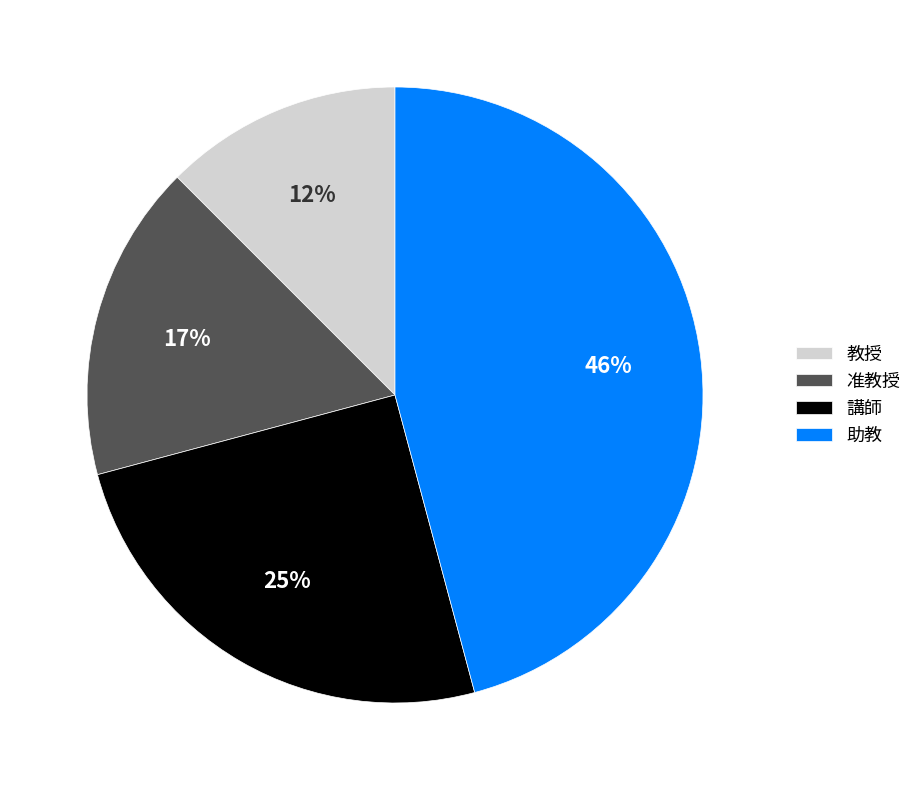

Is 教授 the majority of the pie?

No